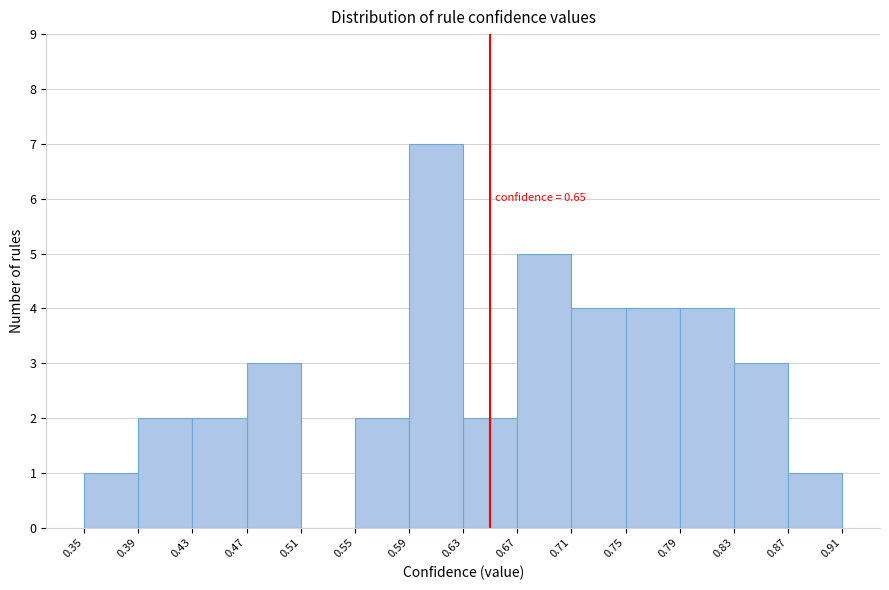

Over which range of the x-axis is the bar tallest?

0.59 to 0.63